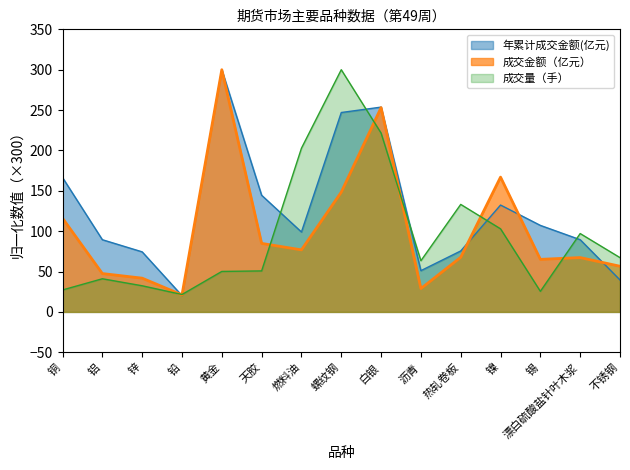

Which series has the widest spread of values?

年累计成交金额(亿元)